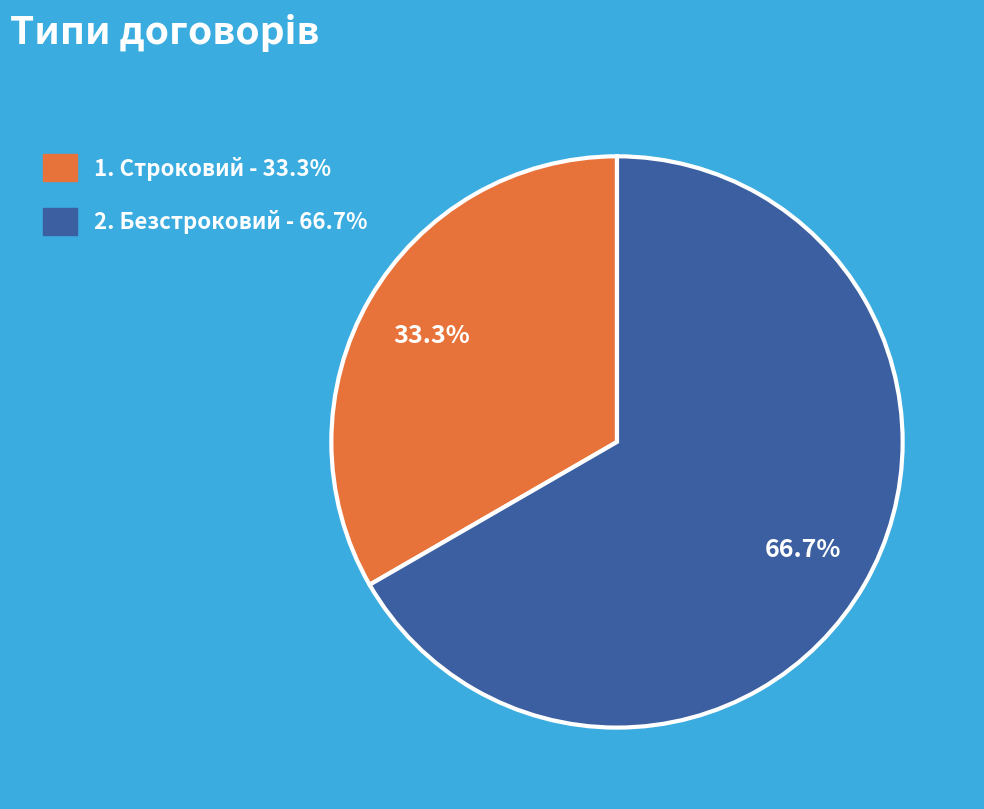

Is there any slice that represents more than half of the pie?

Yes